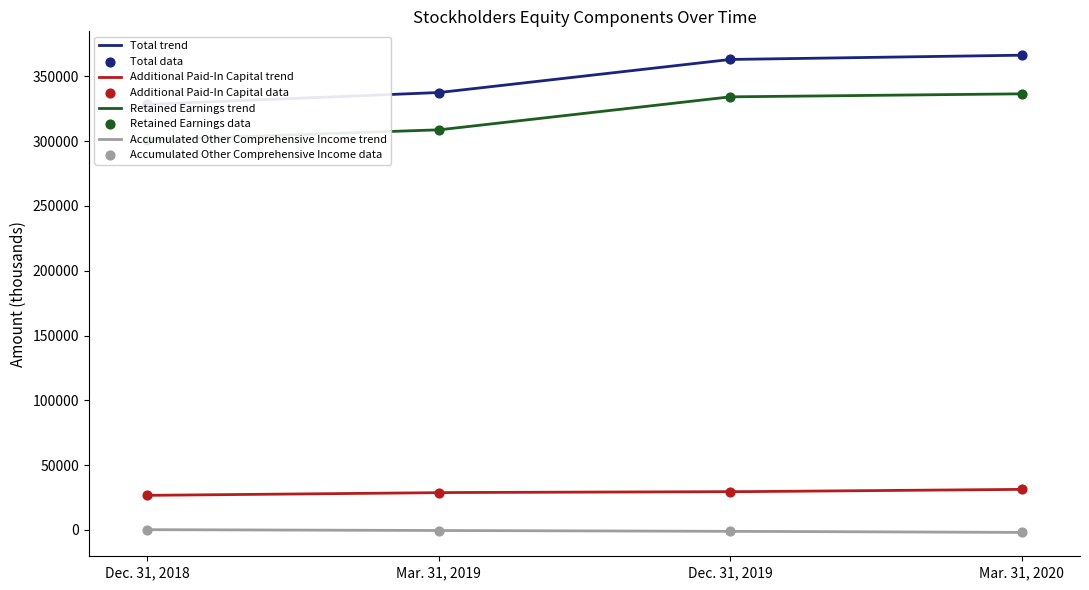

What are all the series names shown in the legend?

Total, Additional Paid-In Capital, Retained Earnings, Accumulated Other Comprehensive Income